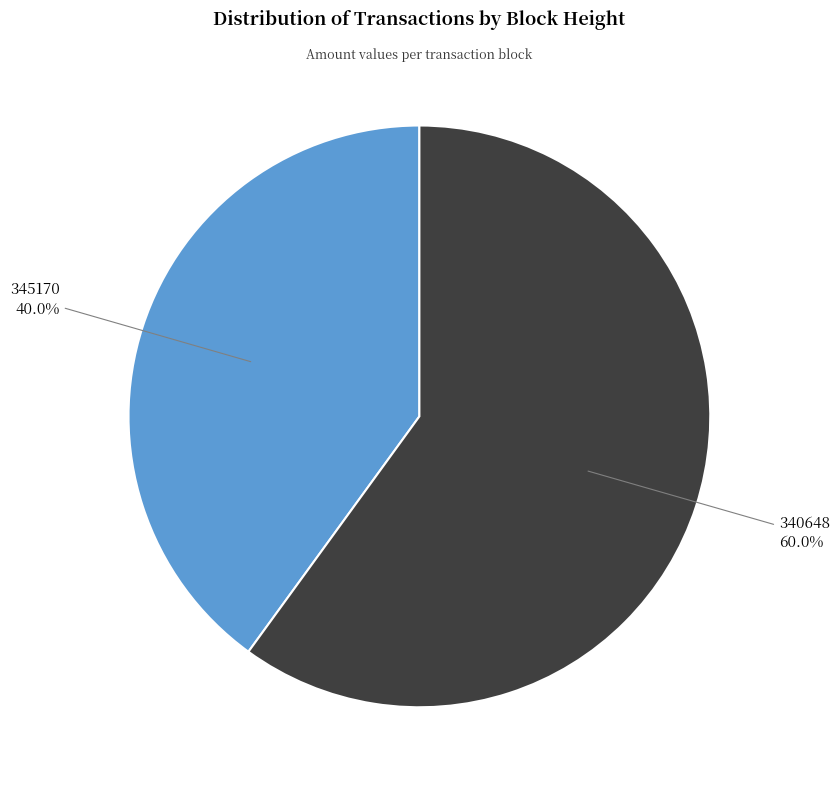

To the nearest percent, what percentage of the pie is 340648?

60%